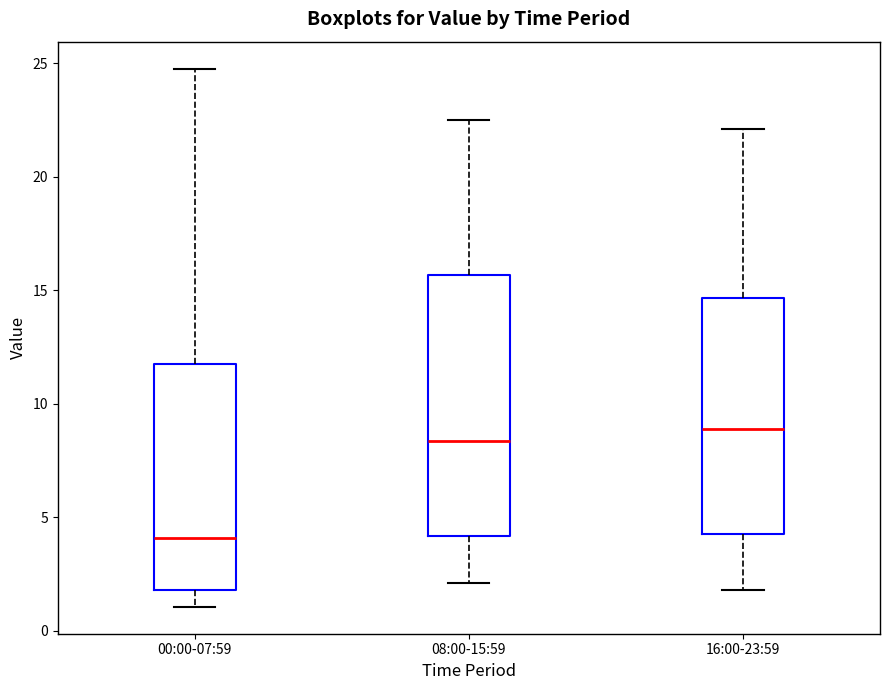

Which box is the tallest, from its lower edge to its upper edge?

08:00-15:59